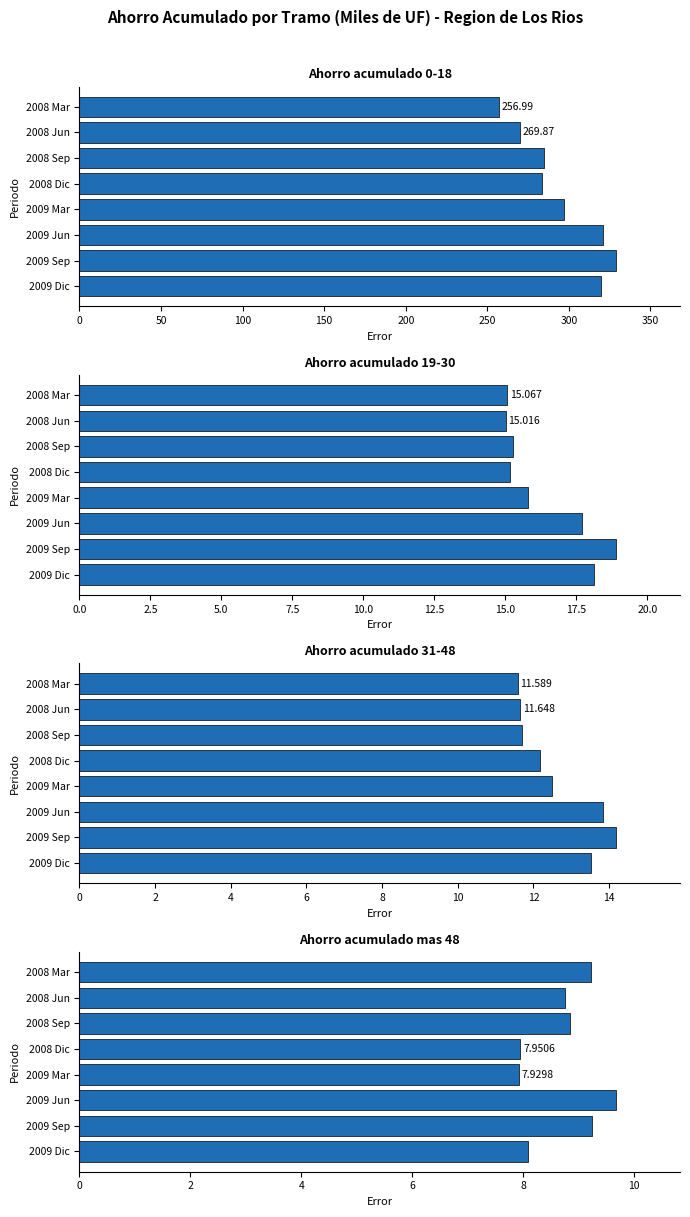

True or false: Ahorro acumulado mas 48 has a value of 2.7 at 2008 Sep.

False